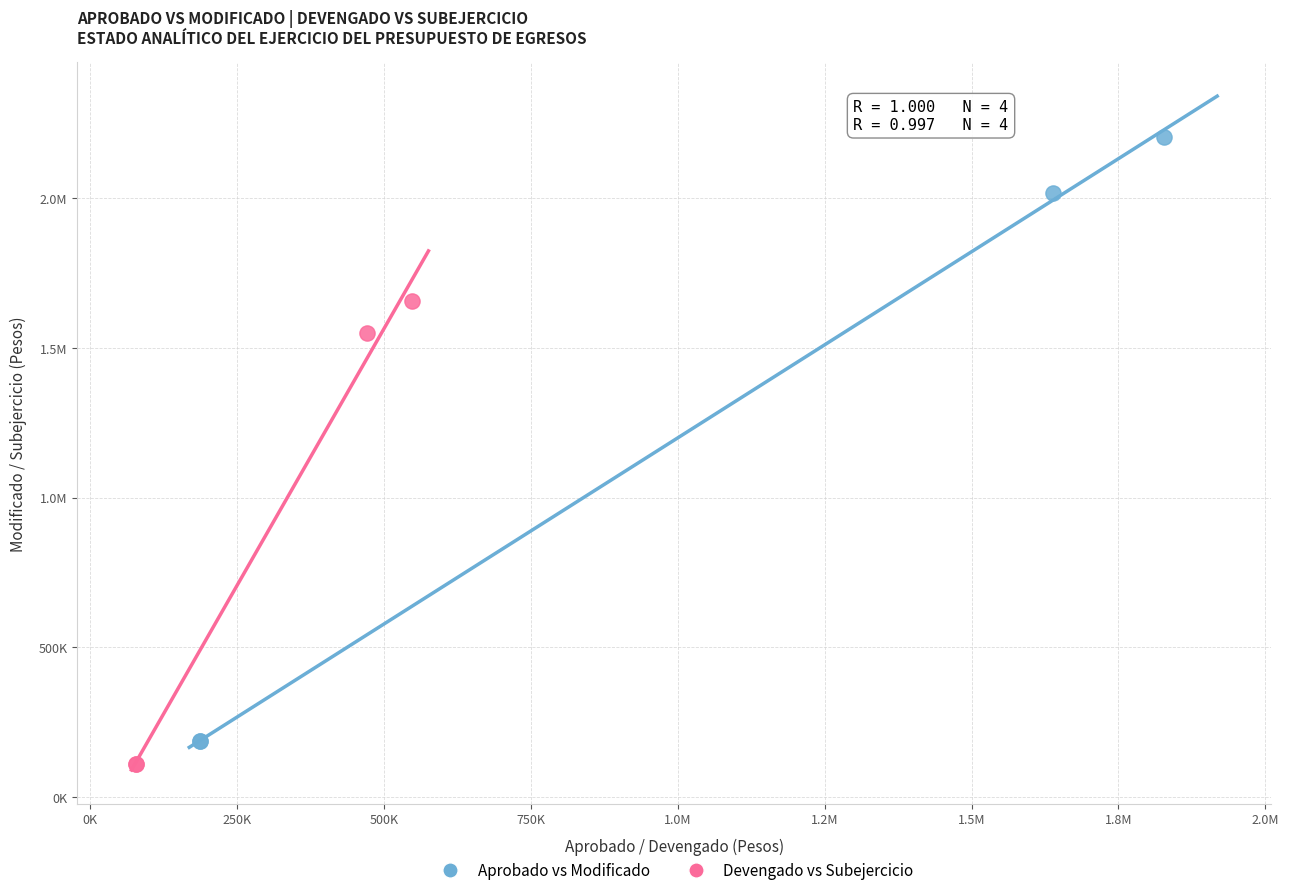

What are all the series names shown in the legend?

Aprobado vs Modificado, Devengado vs Subejercicio